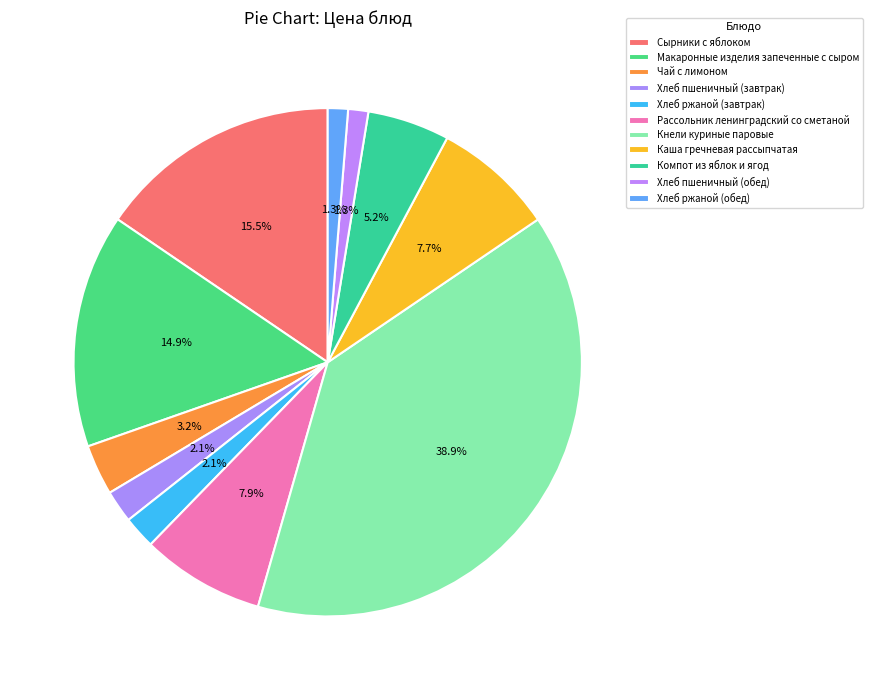

How many slices are in this pie chart?

11